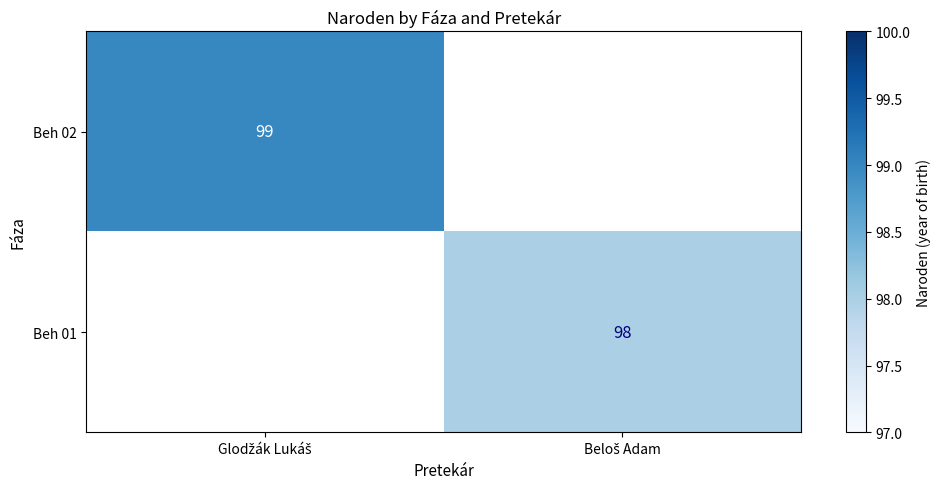

What is the sum of all Beh 02 values?

99